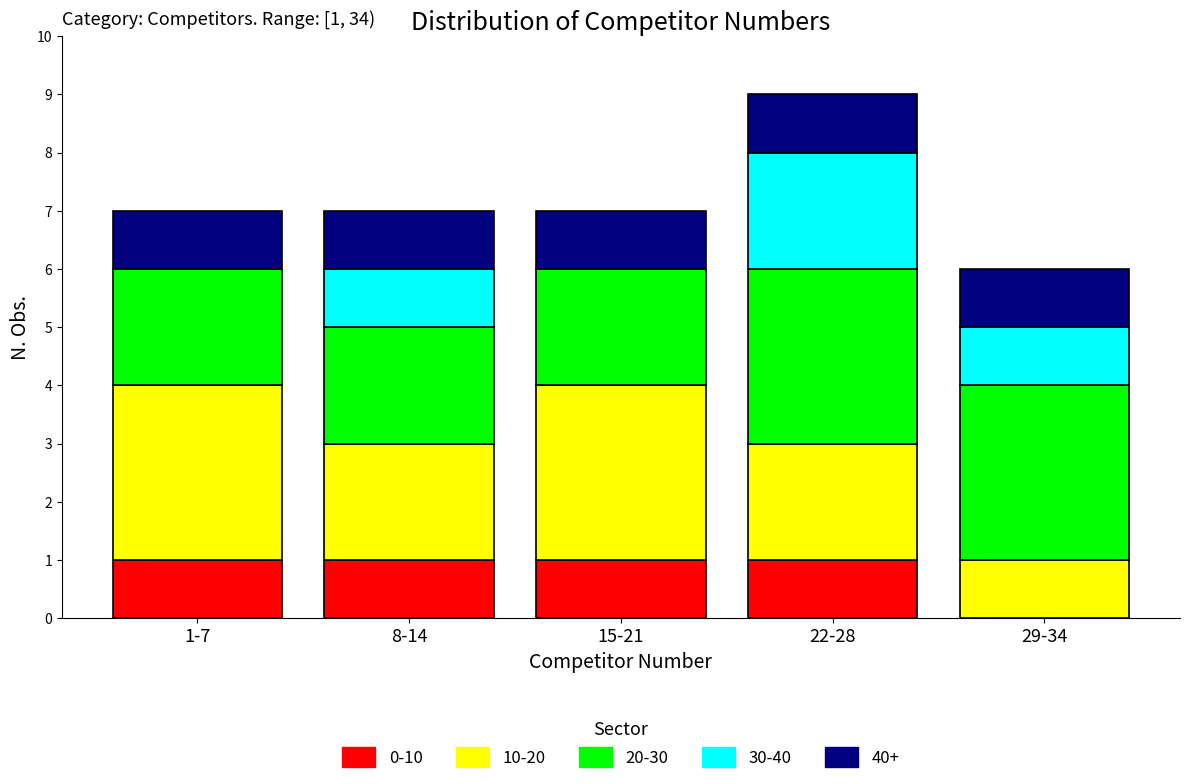

Reading right to left, transcribe the values for 0-10.

29-34=0	22-28=1	15-21=1	8-14=1	1-7=1